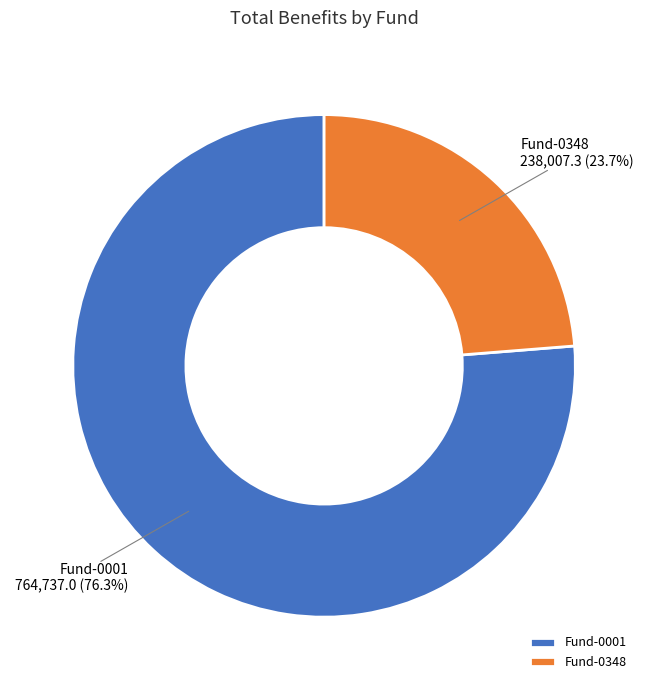

Is it true that Fund-0348 is 24% of the pie?

True